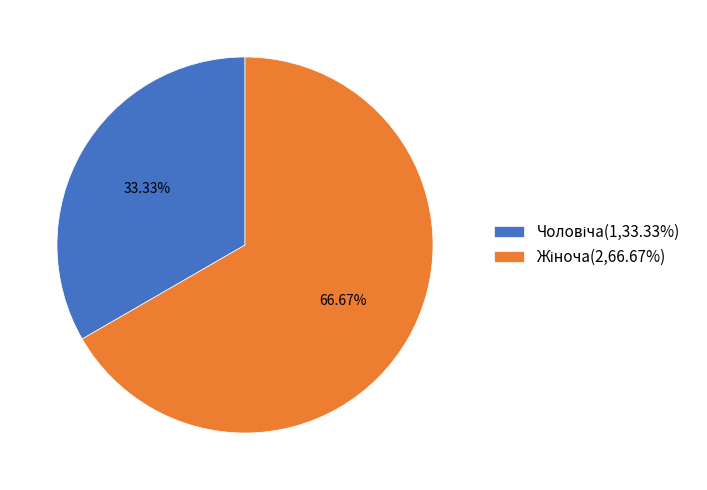

Is there any slice that represents more than half of the pie?

Yes